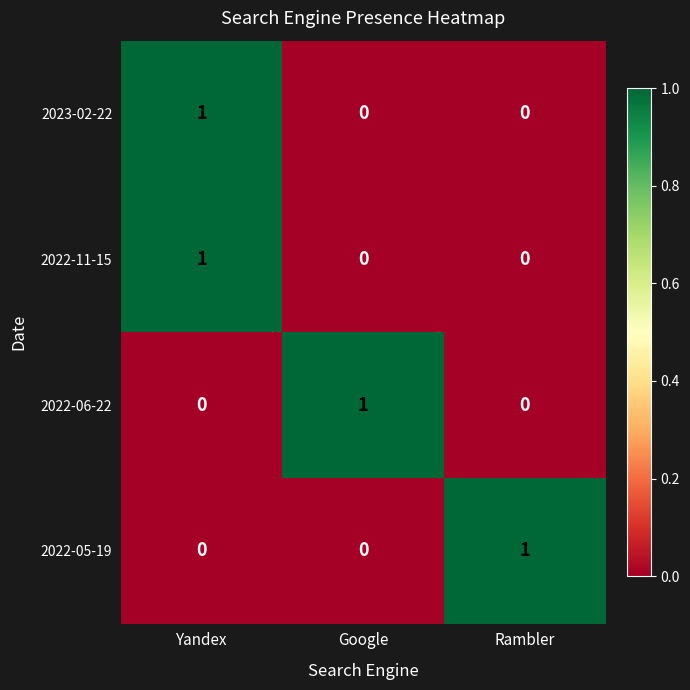

Reading right to left, extract all data points from this chart.

2023-02-22: 0	0	1
2022-11-15: 0	0	1
2022-06-22: 0	1	0
2022-05-19: 1	0	0